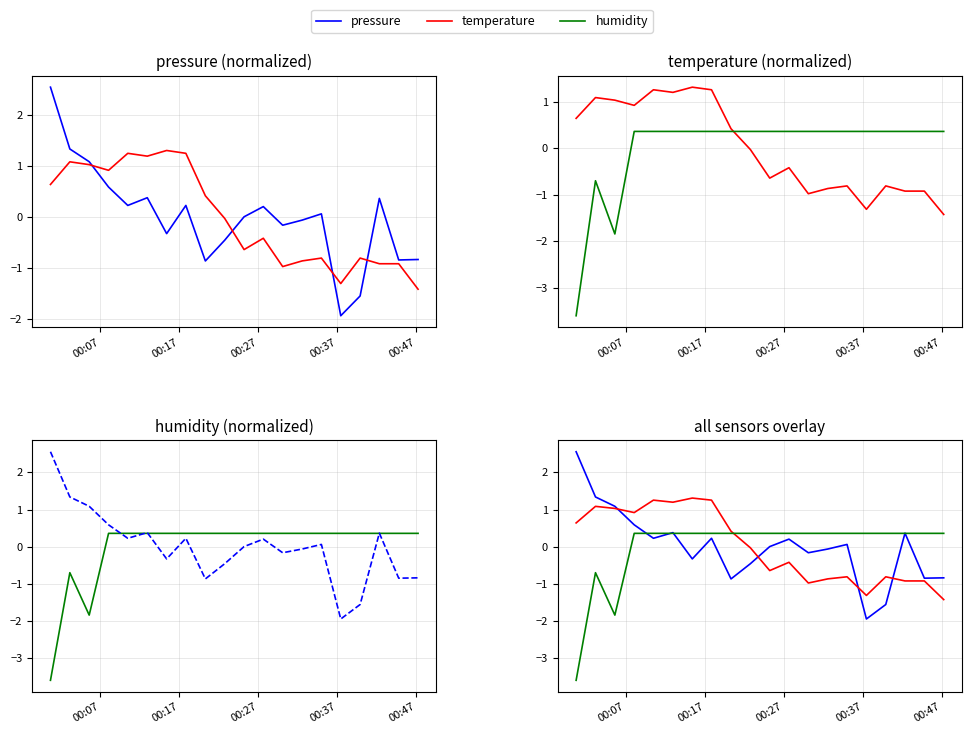

Does the chart display data point markers on the line(s)?

No